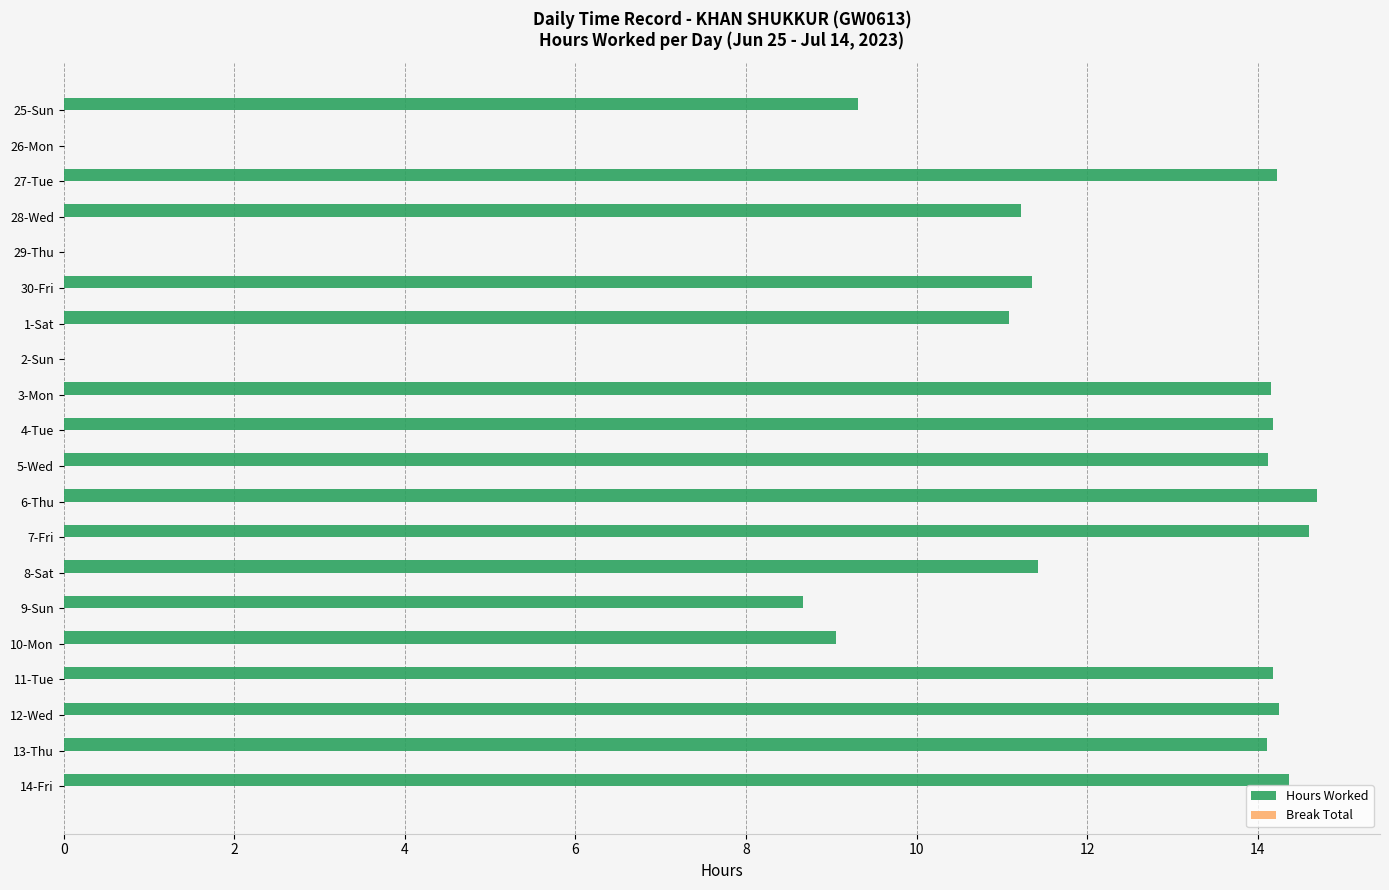

True or false: the data shows 14.4 at 14-Fri.

True